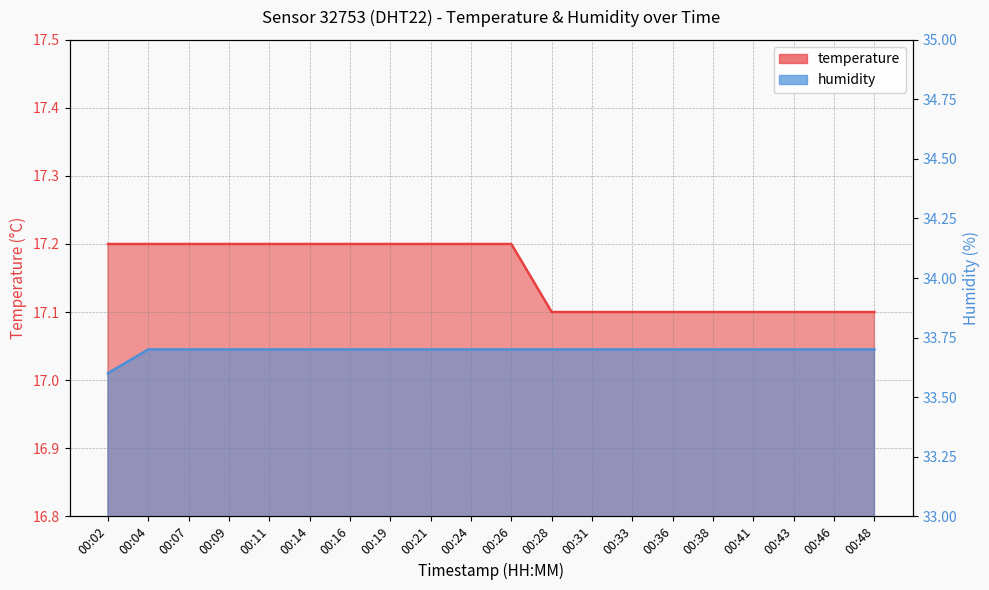

The humidity series shows 50.8 at 00:46. True or false?

False